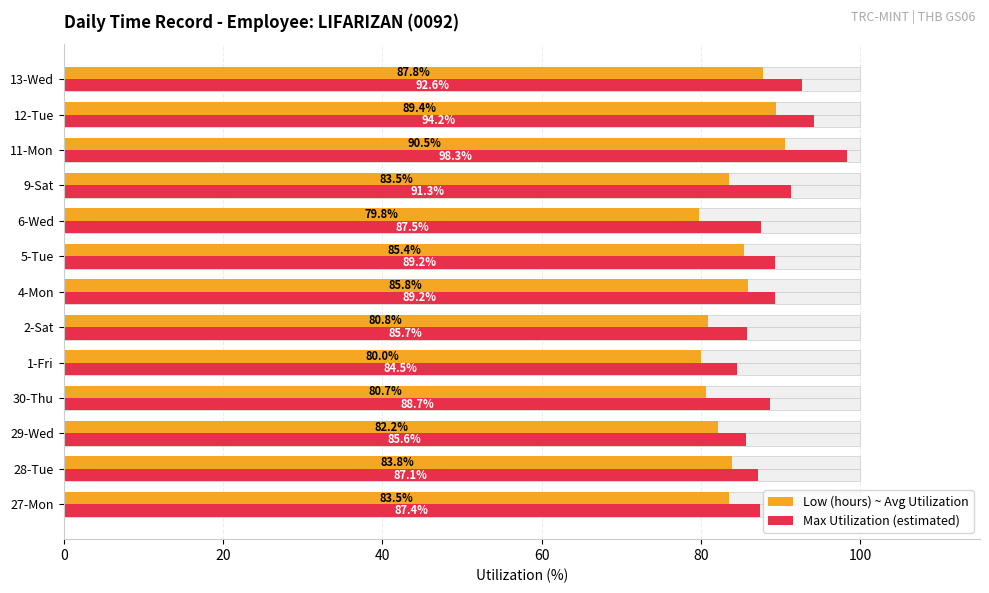

Between 7 and 12, which series saw the biggest shift?

Max Utilization (estimated)